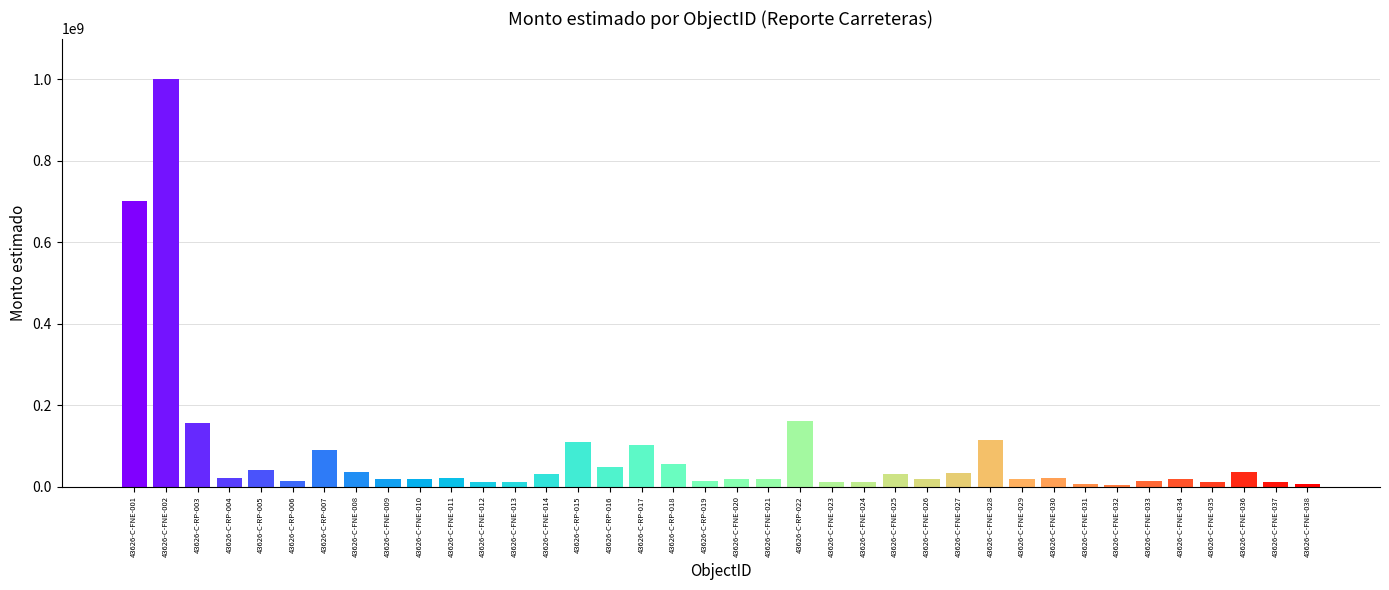

The value at 43626-C-FNE-031 is 6000000. True or false?

True